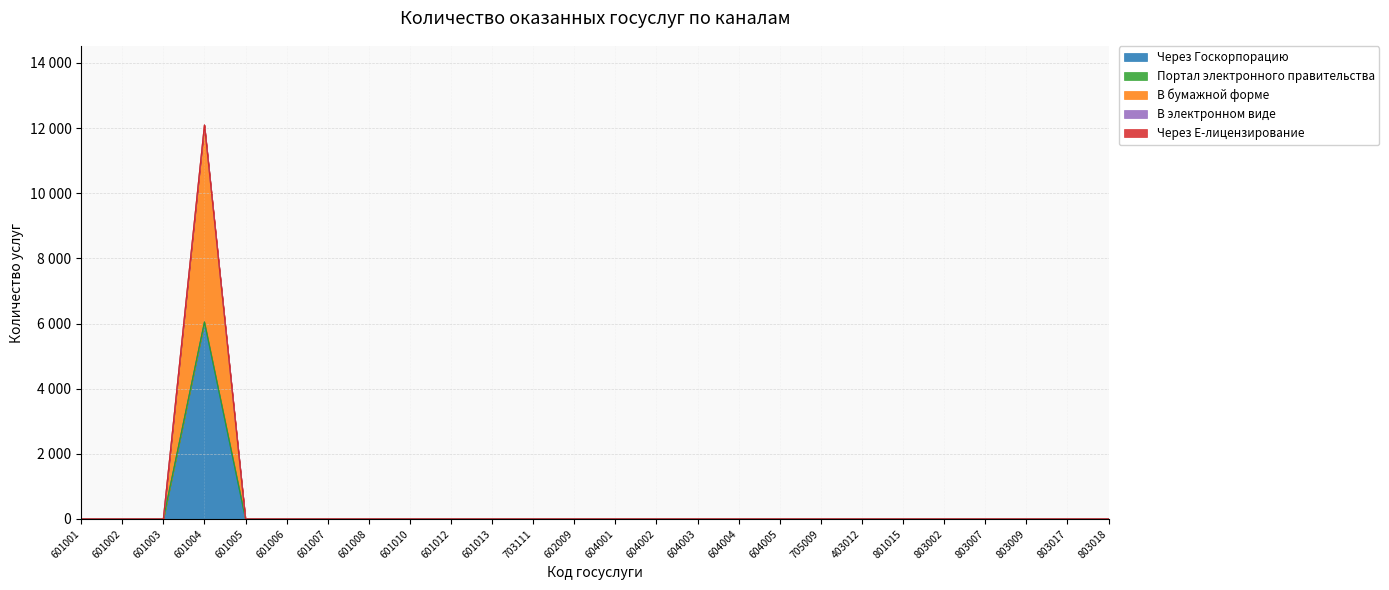

True or false: В электронном виде has a value of 0 at 604004.

True